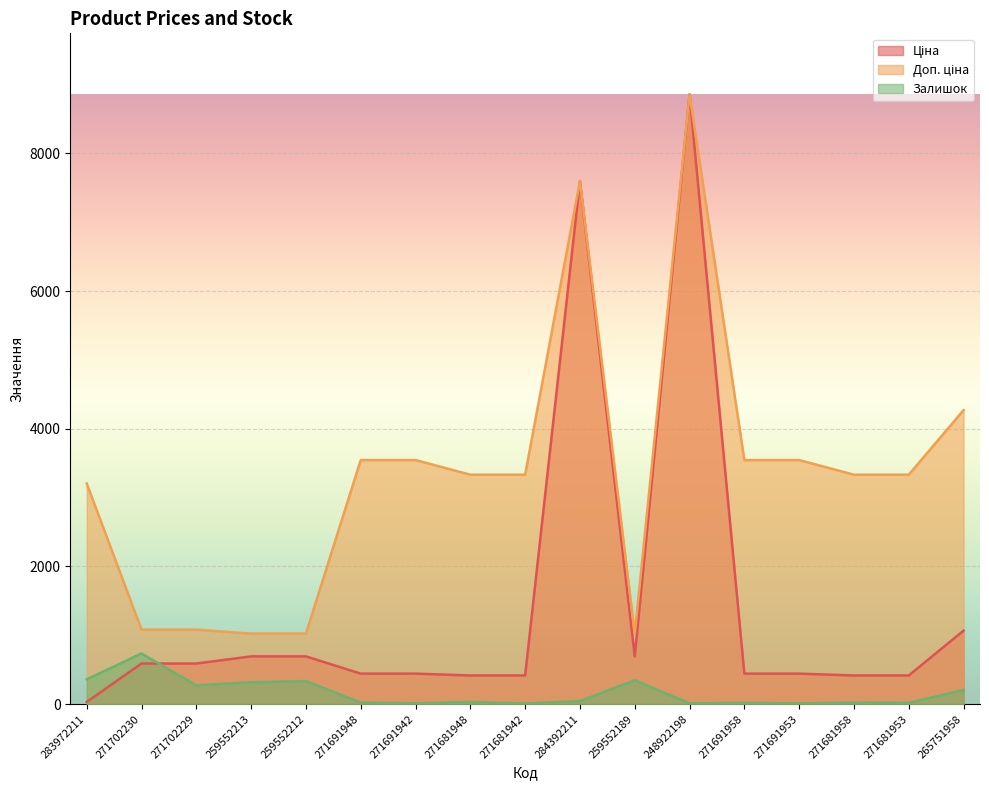

What is the difference between the highest and lowest values at 265751958?

4063.4